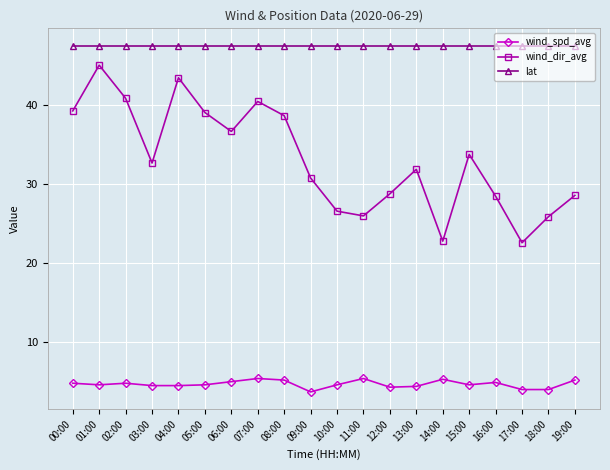

At how many categories does at least one series exceed 33?

20